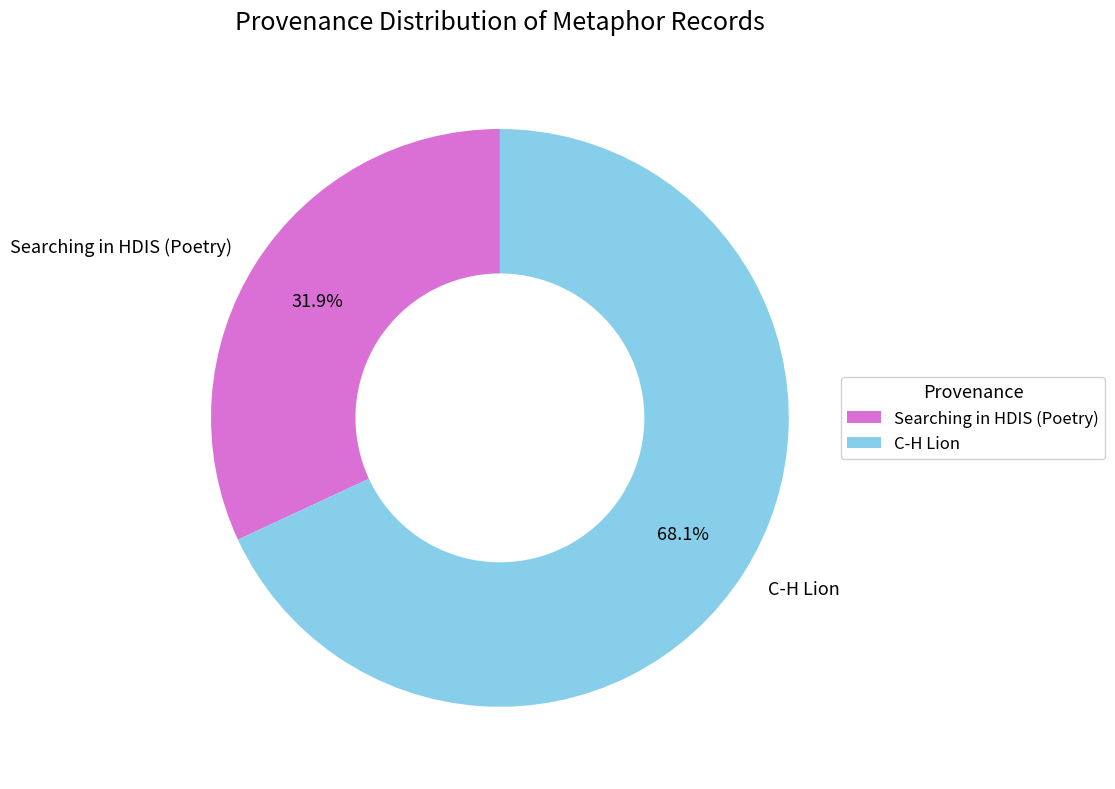

Approximately how many times larger is the value at C-H Lion compared to Searching in HDIS (Poetry)?

2.1